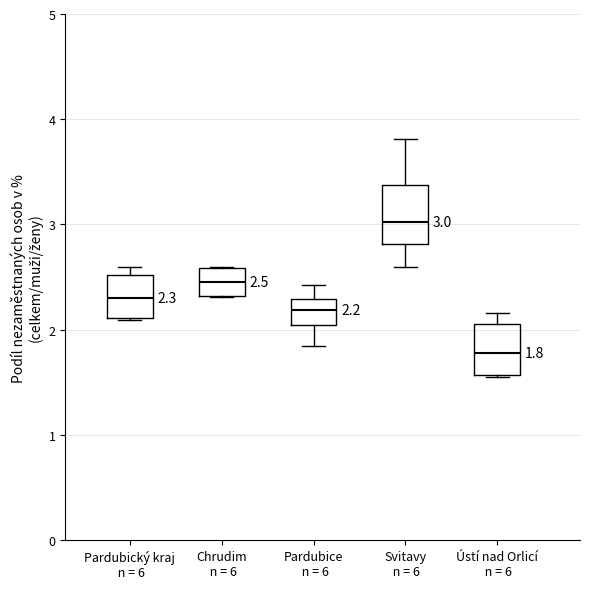

Which box has the lowest median line?

Ústí nad Orlicí n = 6